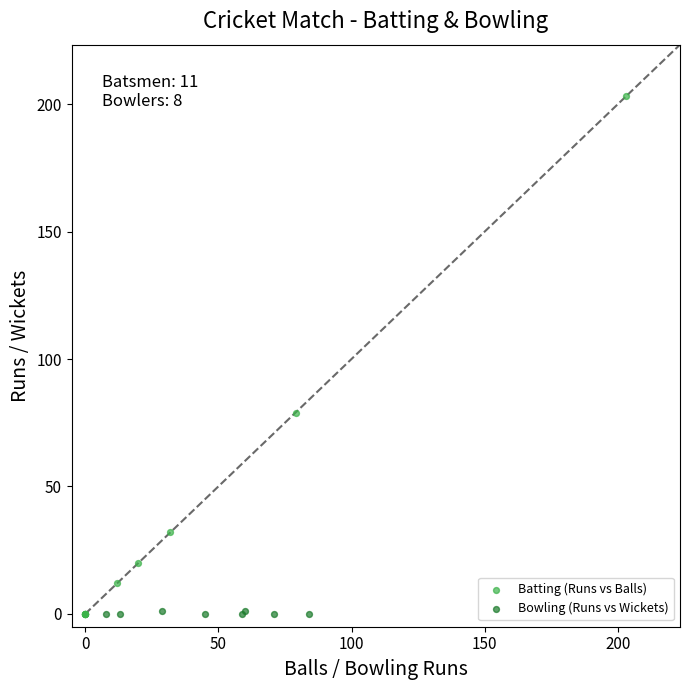

Which series reaches the maximum Y coordinate?

Batting (Runs vs Balls)